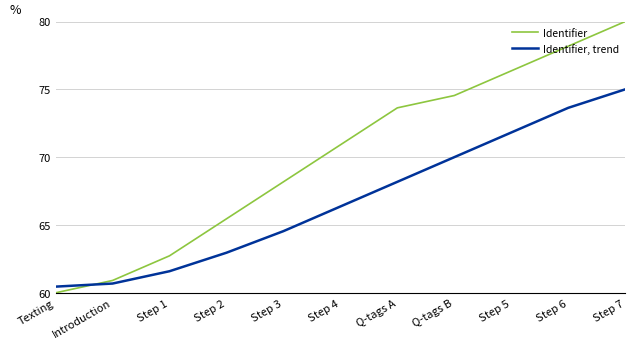

Count the number of data series in this chart.

2